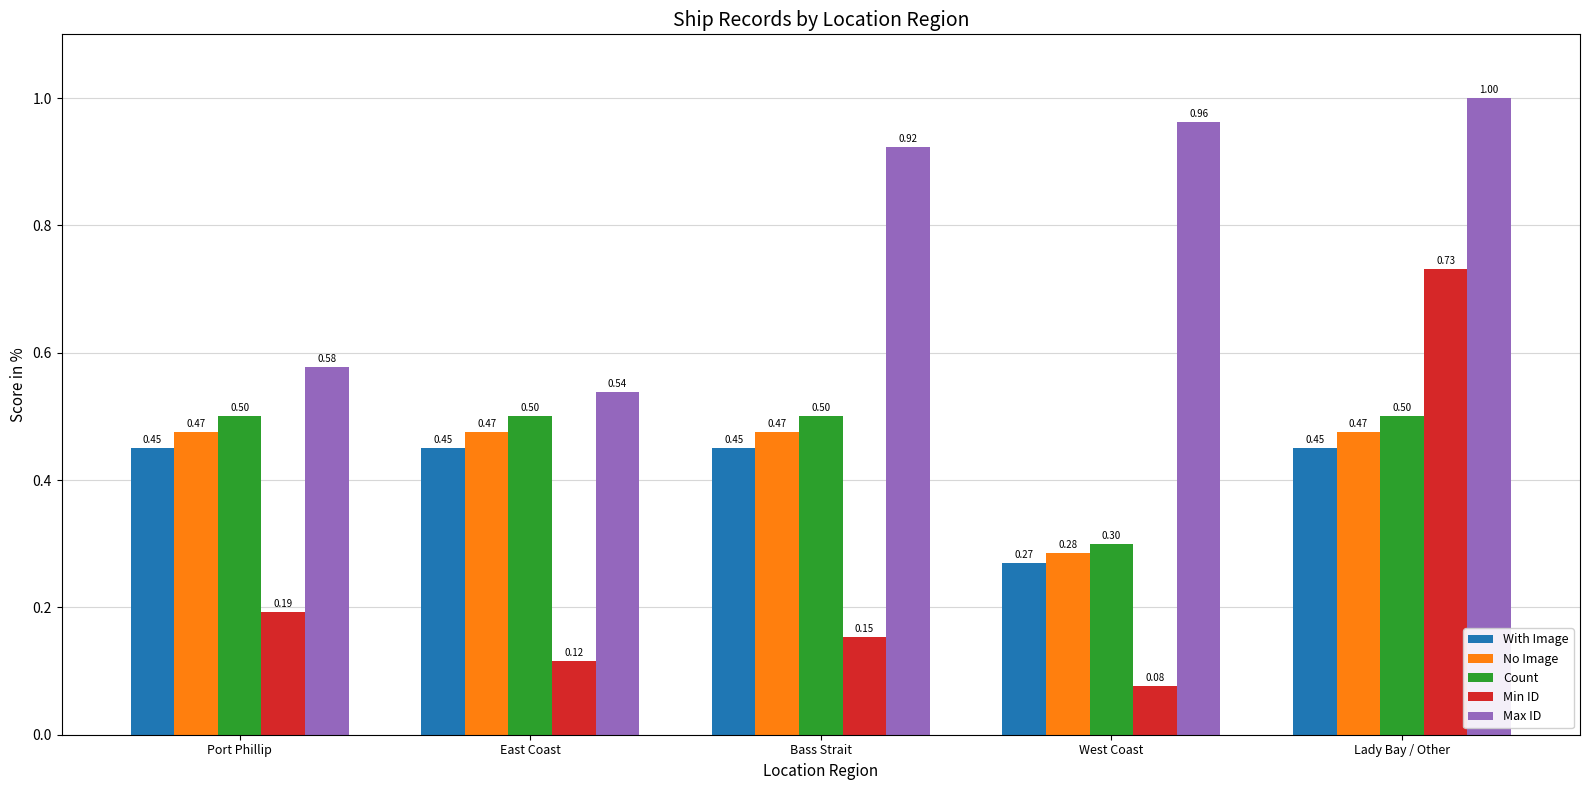

What is the sum of all No Image values?

2.2